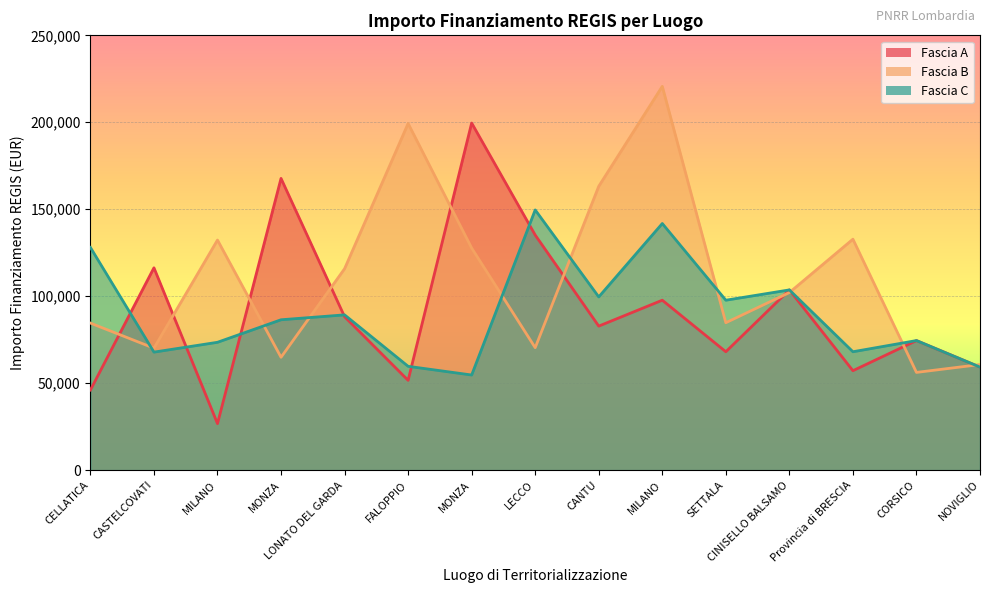

Which series has the largest total across all categories?

Fascia B